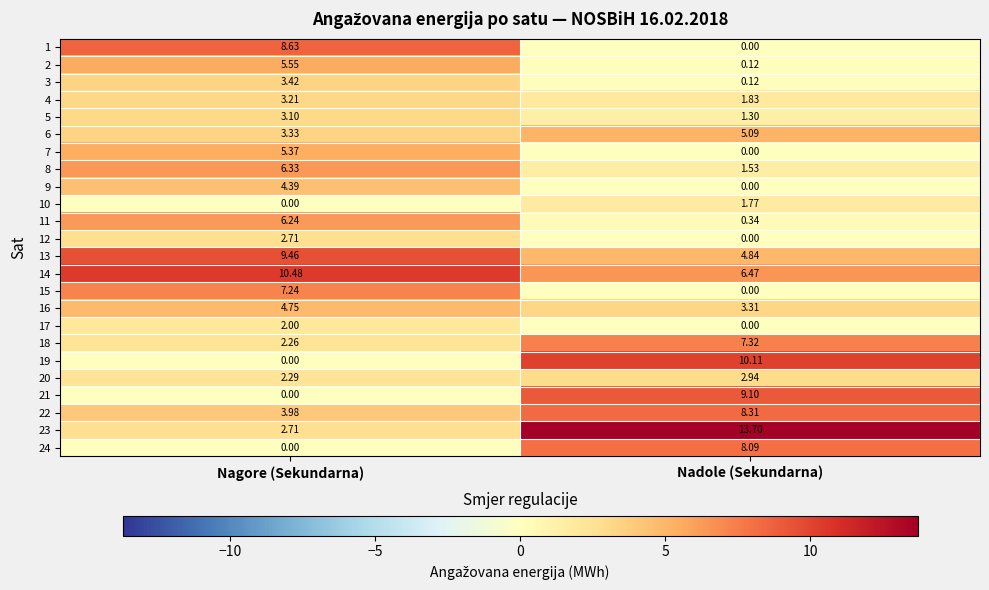

List the labels in order of 2 value, largest first.

Nagore (Sekundarna), Nadole (Sekundarna)